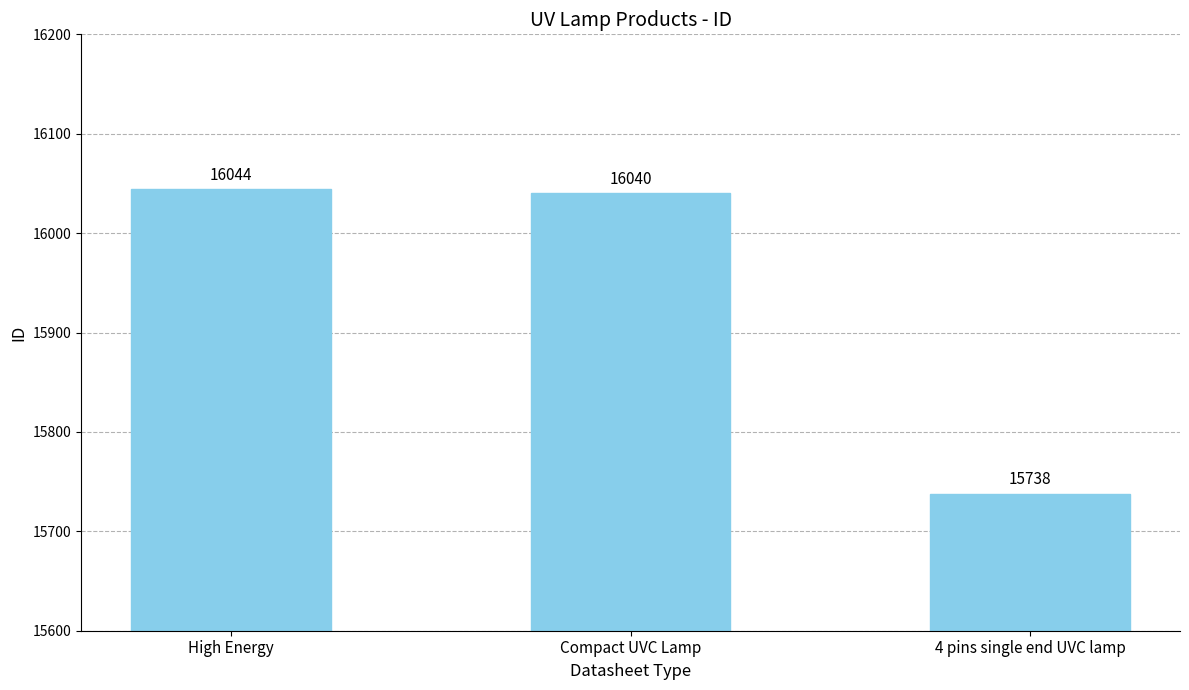

Rank the categories by value from lowest to highest.

4 pins single end UVC lamp, Compact UVC Lamp, High Energy